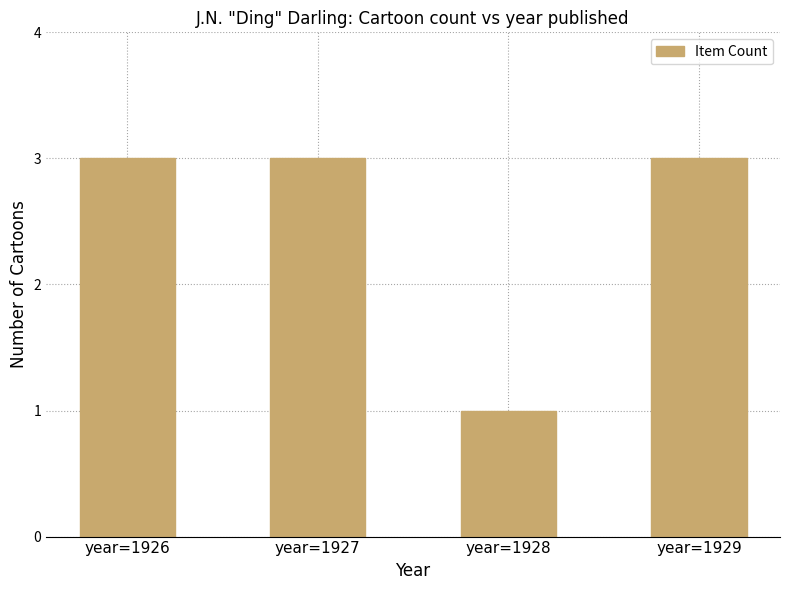

Reading left to right, transcribe all the data shown in this chart.

year=1926=3	year=1927=3	year=1928=1	year=1929=3